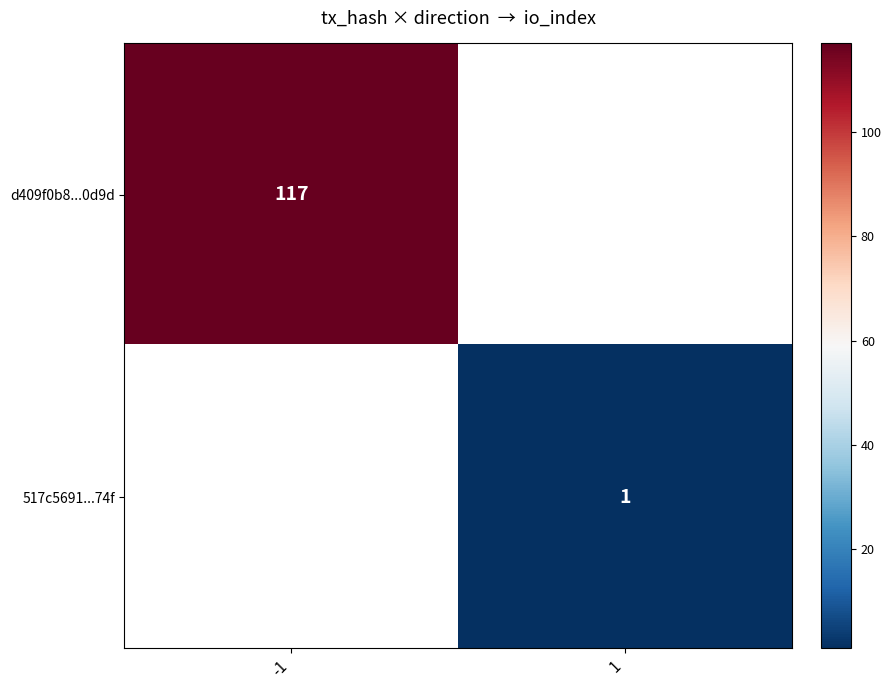

The d409f0b8...0d9d series shows 79 at -1. True or false?

False